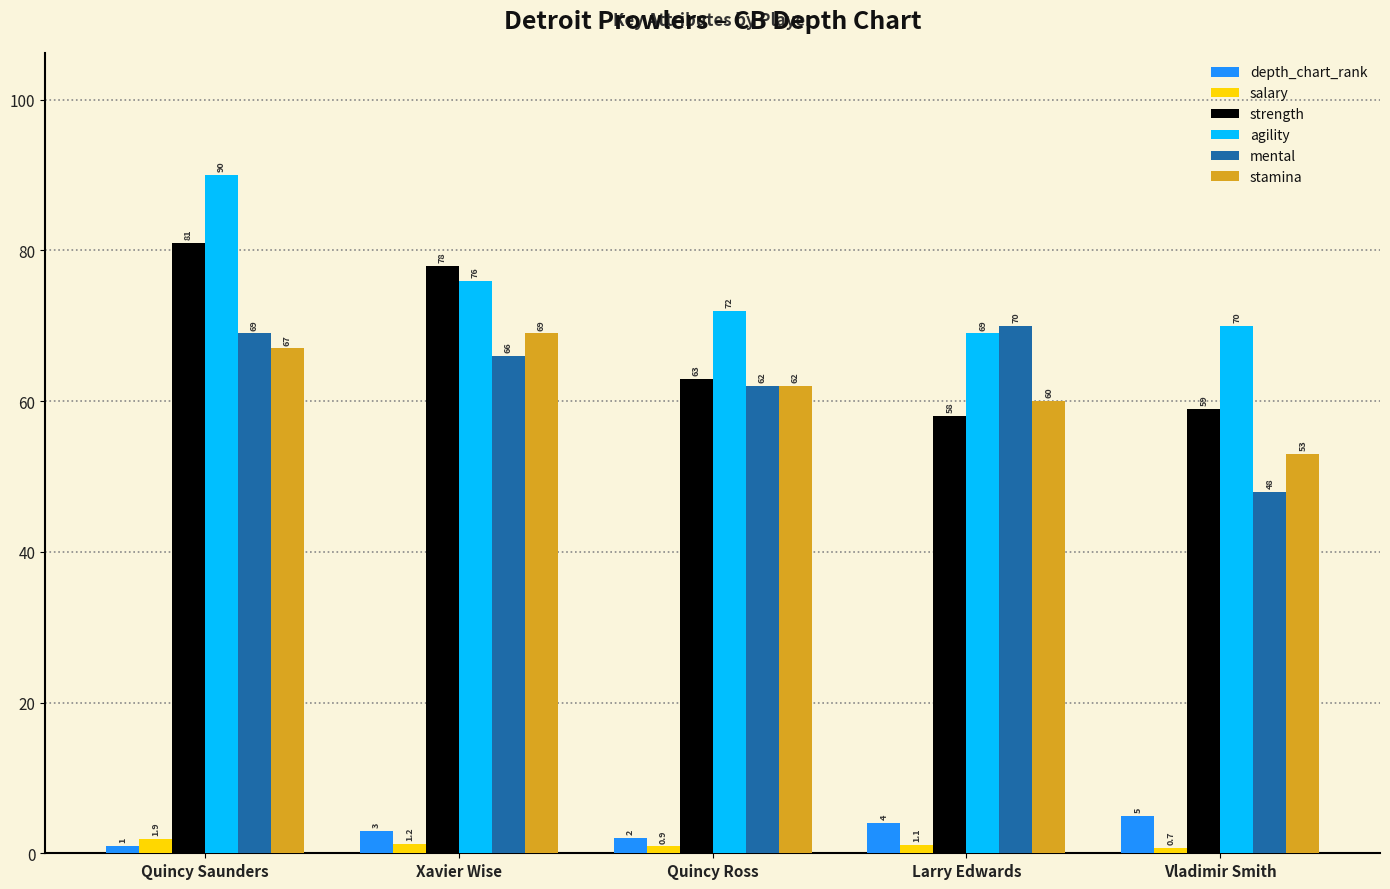

Reading right to left, what are all the values shown in this chart?

depth_chart_rank: Vladimir Smith=5.0	Larry Edwards=4.0	Quincy Ross=2.0	Xavier Wise=3.0	Quincy Saunders=1.0
salary: Vladimir Smith=0.7	Larry Edwards=1.1	Quincy Ross=0.9	Xavier Wise=1.2	Quincy Saunders=1.9
strength: Vladimir Smith=59.0	Larry Edwards=58.0	Quincy Ross=63.0	Xavier Wise=78.0	Quincy Saunders=81.0
agility: Vladimir Smith=70.0	Larry Edwards=69.0	Quincy Ross=72.0	Xavier Wise=76.0	Quincy Saunders=90.0
mental: Vladimir Smith=48.0	Larry Edwards=70.0	Quincy Ross=62.0	Xavier Wise=66.0	Quincy Saunders=69.0
stamina: Vladimir Smith=53.0	Larry Edwards=60.0	Quincy Ross=62.0	Xavier Wise=69.0	Quincy Saunders=67.0